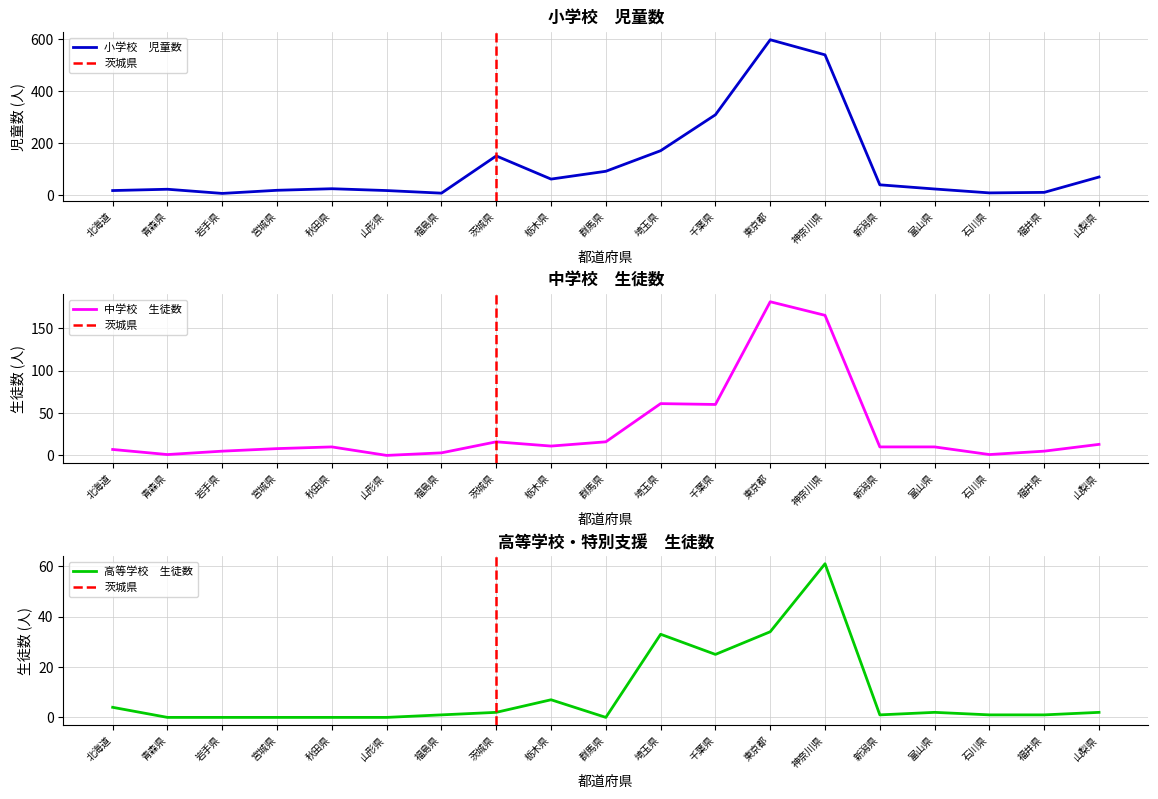

The 小学校　児童数 series shows 92 at 群馬県. True or false?

True